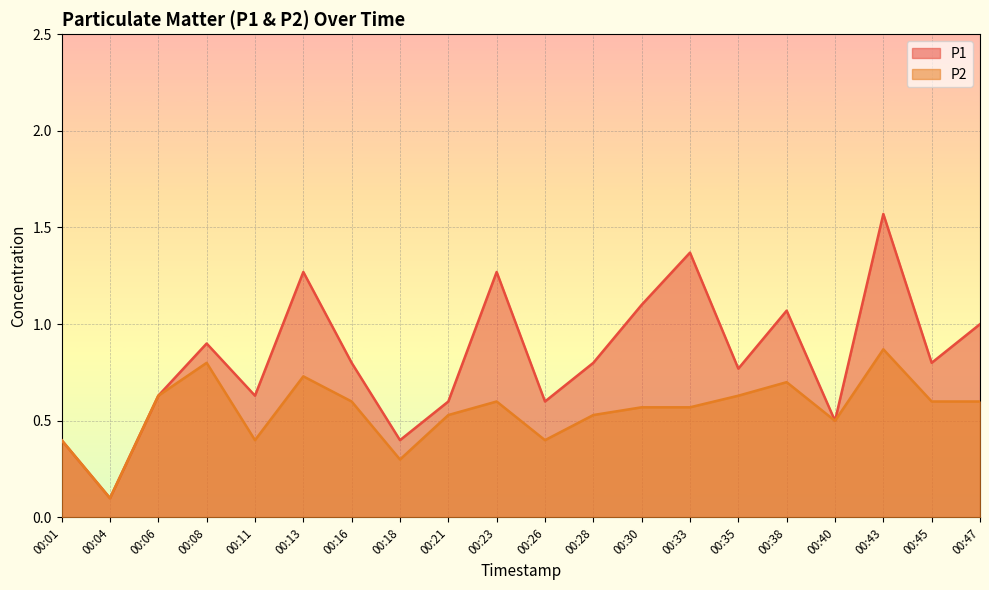

What is the sum of all P1 values?

16.6